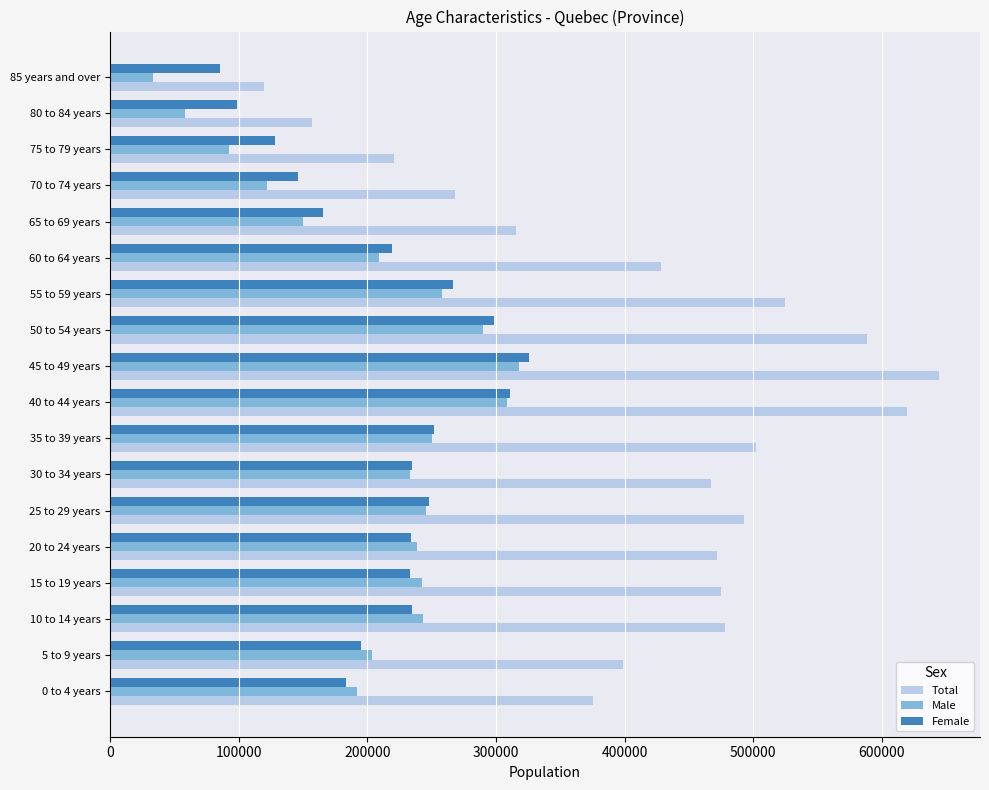

Is the value of Total at 20 to 24 years greater than the value of Female at 0 to 4 years?

Yes